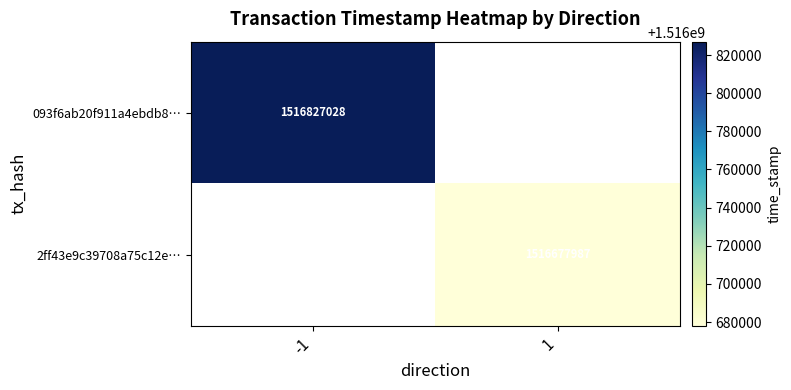

True or false: 093f6ab20f911a4ebdb8… has a value of 2011231221 at -1.

False